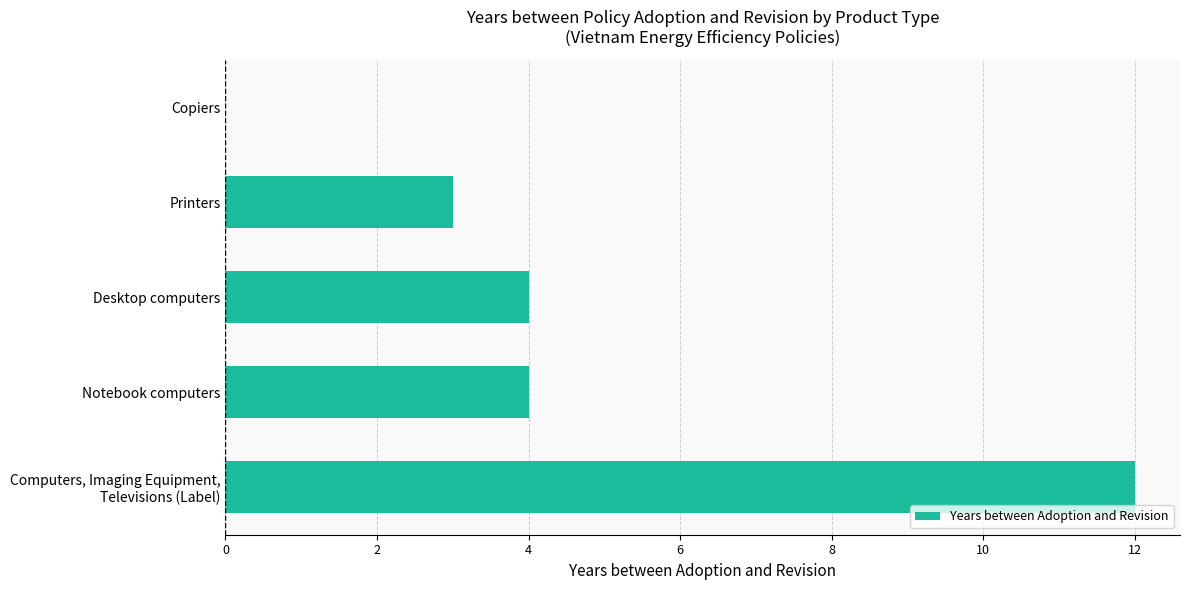

The value at Printers is 3. True or false?

True